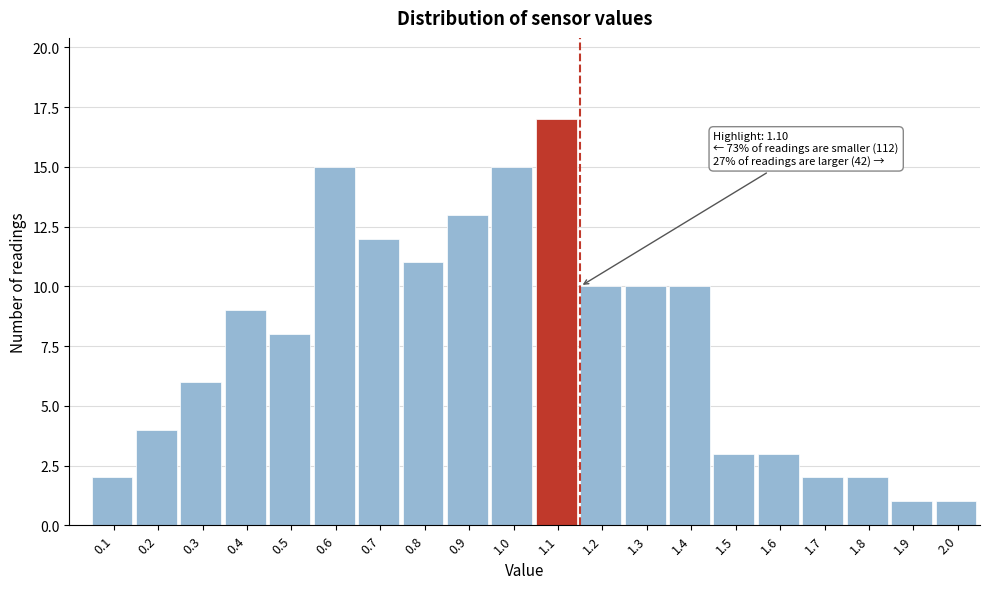

Over which range of the x-axis is the bar tallest?

1.05 to 1.15